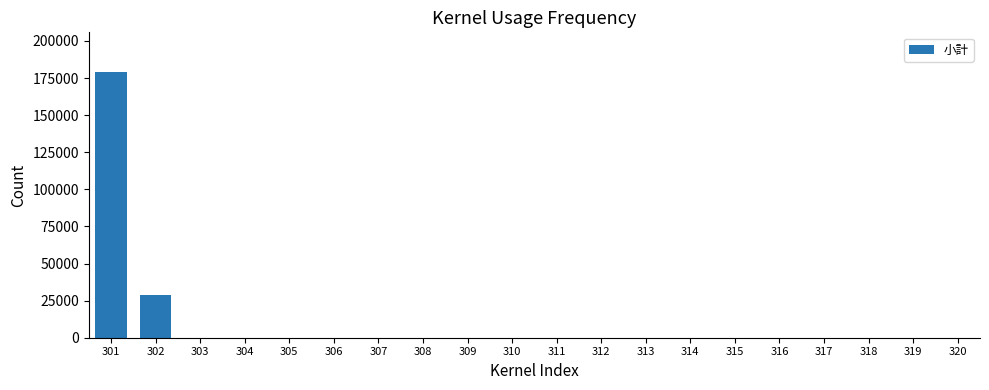

True or false: the data shows 58080 at 308.

False